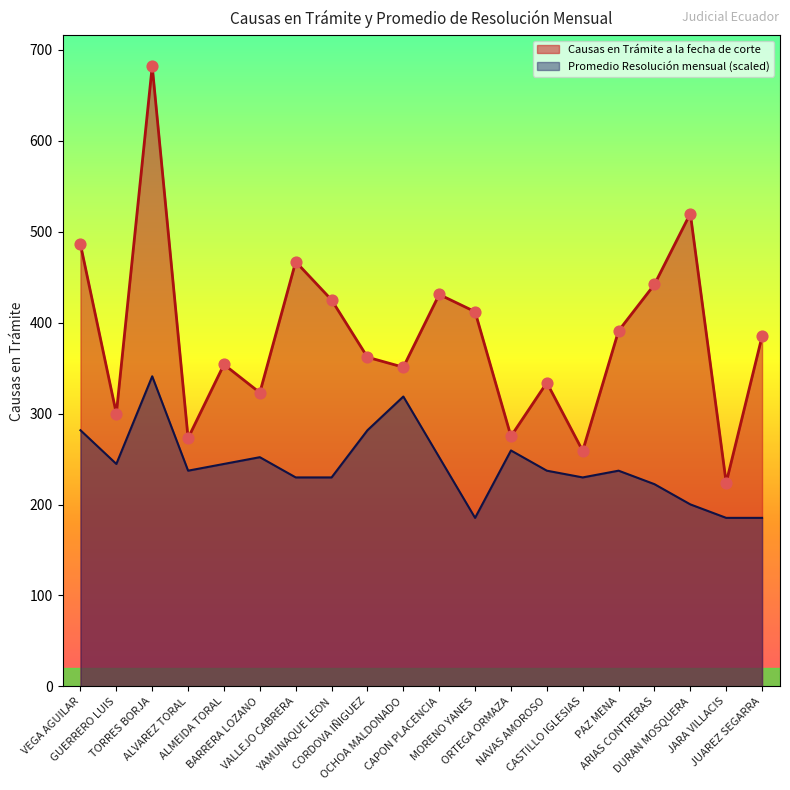

What are all the series names shown in the legend?

Causas en Trámite a la fecha de corte, Promedio Resolución mensual (scaled)